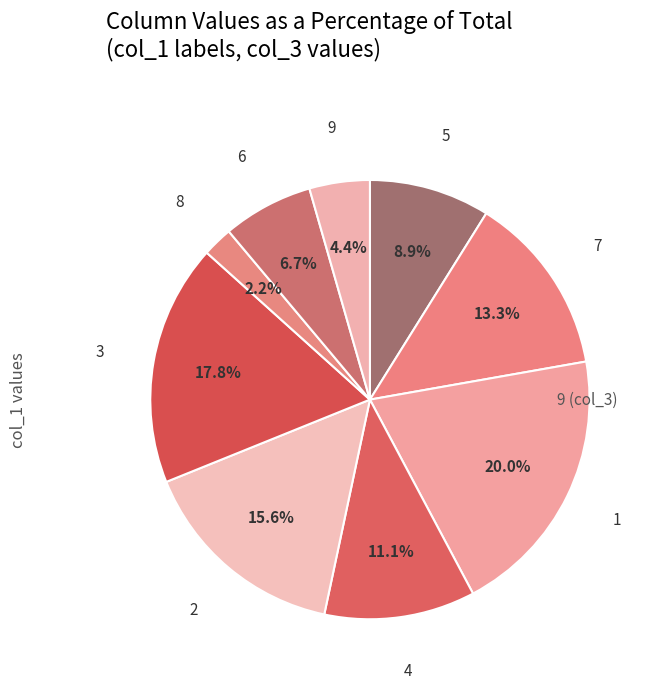

The 5 slice represents 9% of the pie. True or false?

True